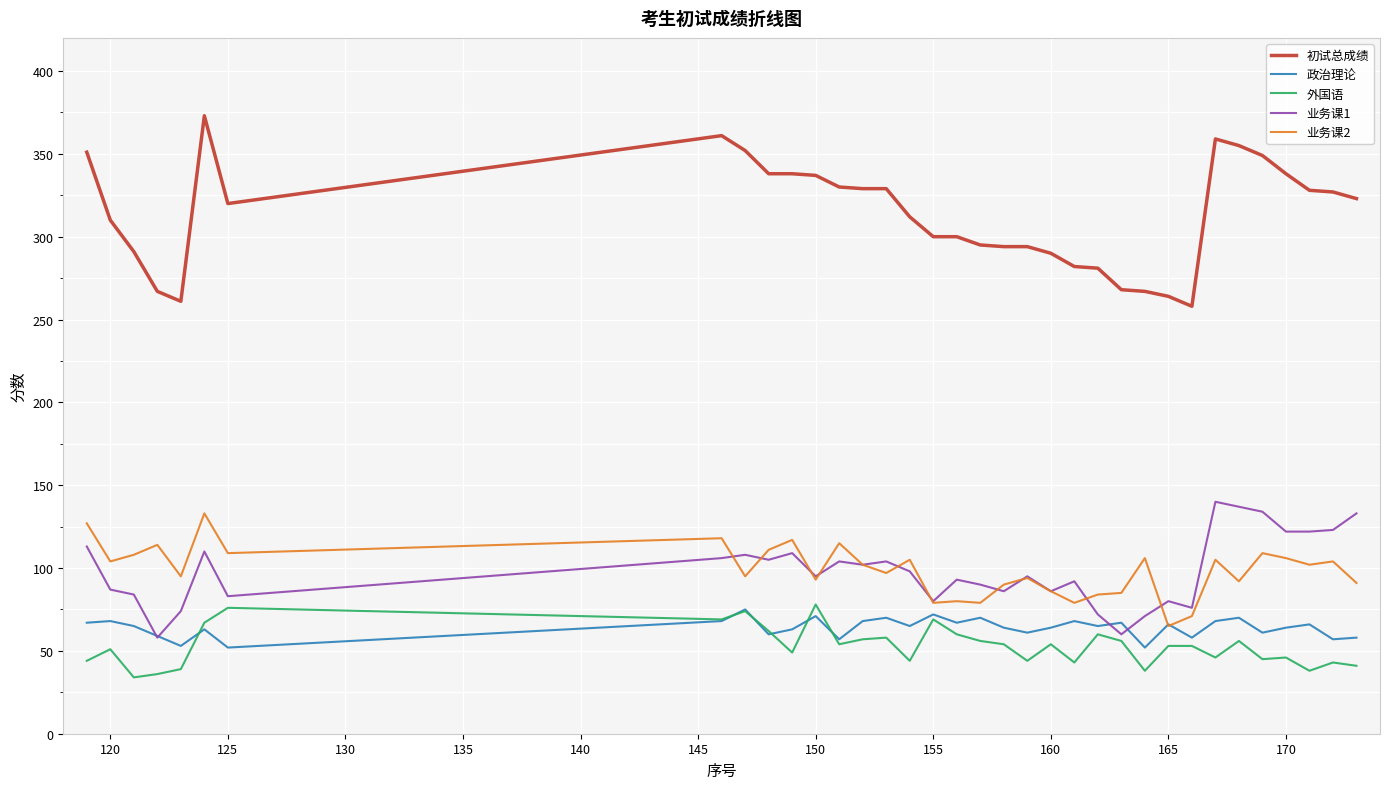

Which series has the widest spread of values?

初试总成绩